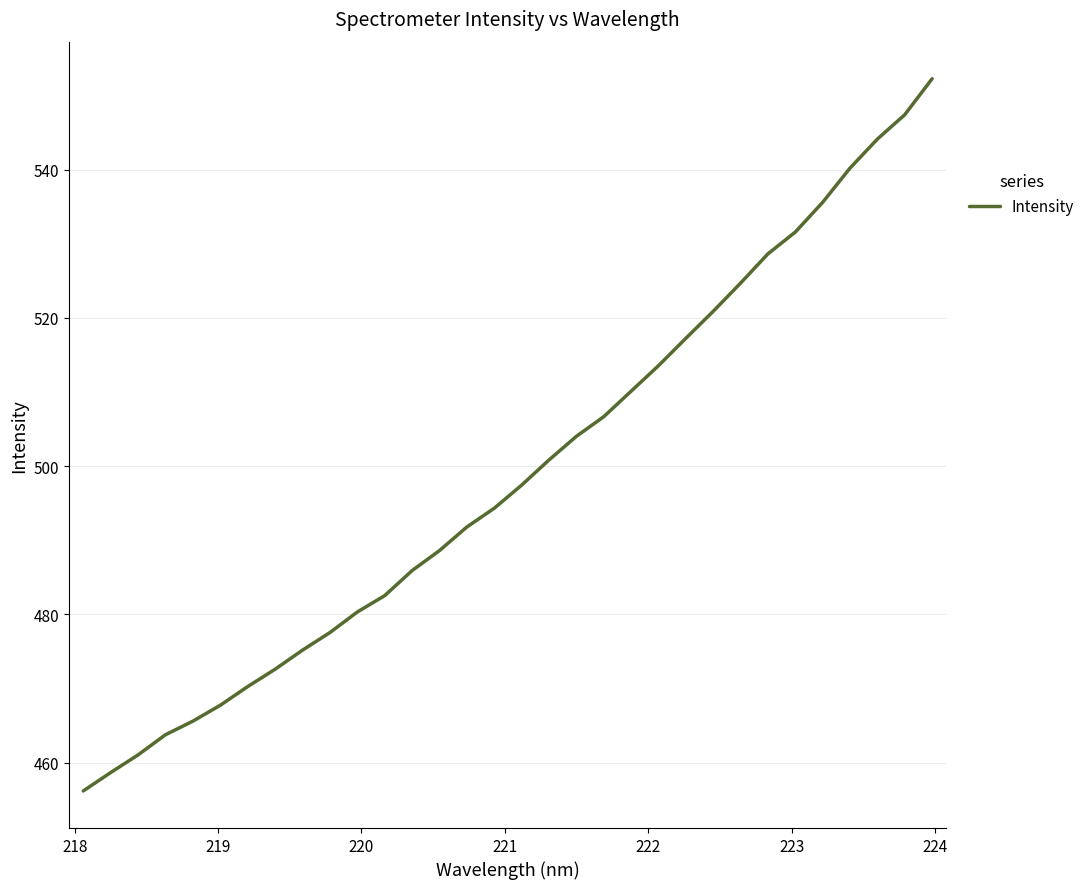

What is the difference between the second highest and minimum values?

91.2